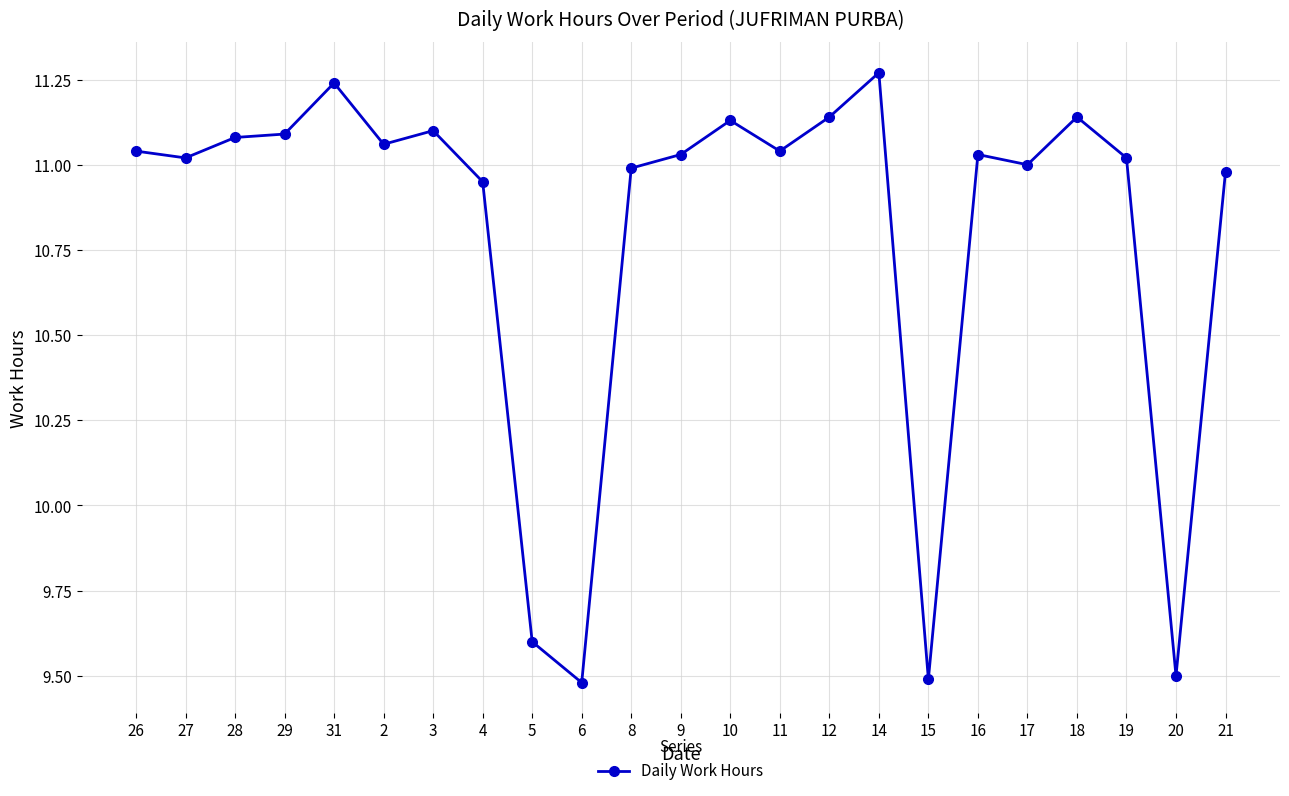

Is it true that the value at 11 is 11.0?

True